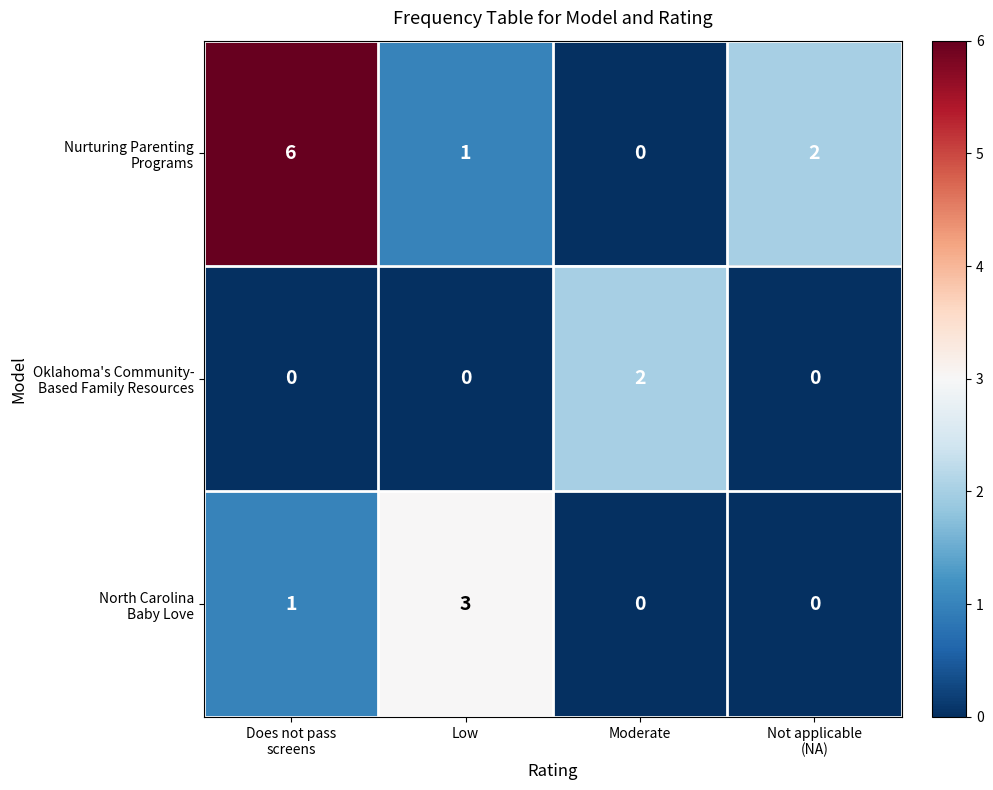

What is the spread (max minus min) of values at Low?

3